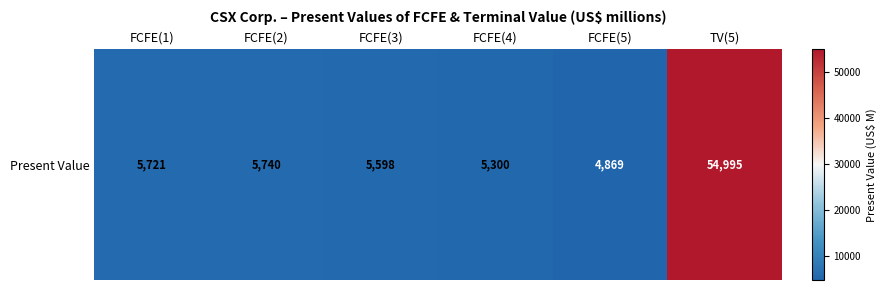

What is the sum of all values?

82223